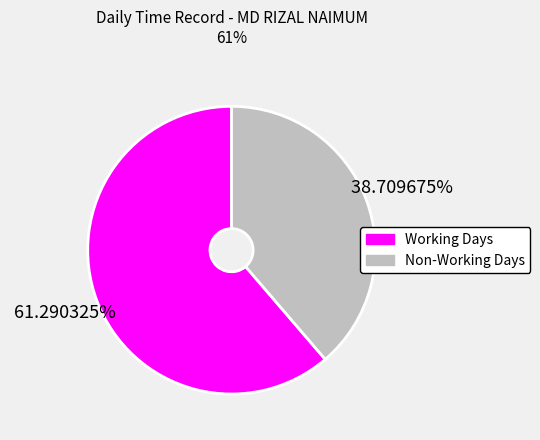

How many segments does this pie chart have?

2